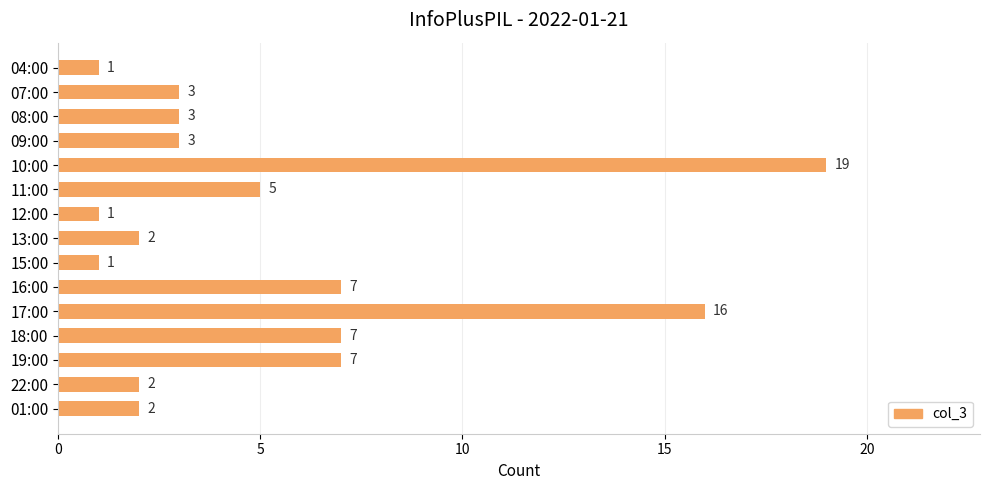

What is the maximum value shown in the chart?

19